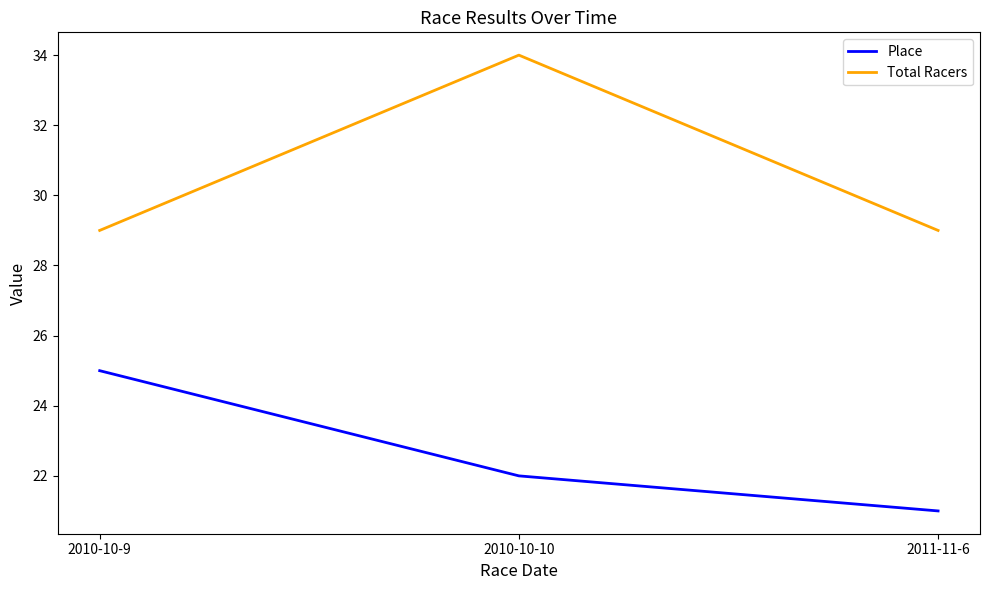

Which series changed the most between 2010-10-9 and 2010-10-10?

Total Racers